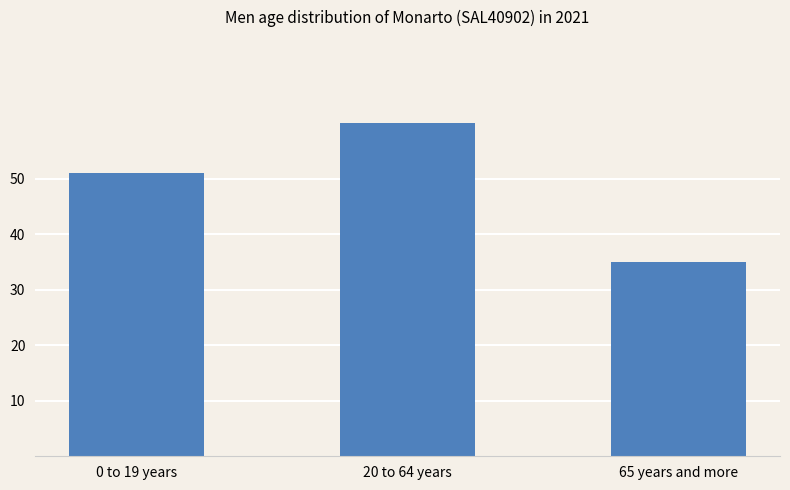

List the labels in order of value, largest first.

20 to 64 years, 0 to 19 years, 65 years and more